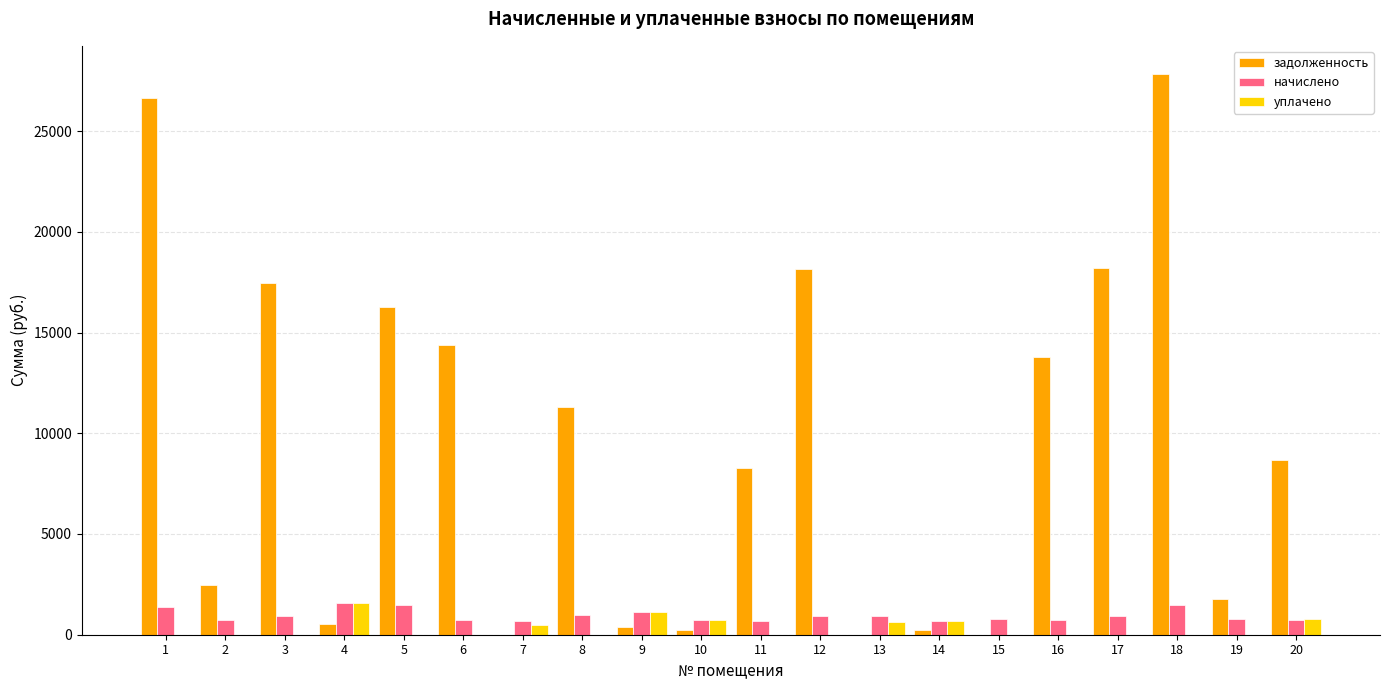

Between 2 and 14, which series saw the biggest shift?

задолженность